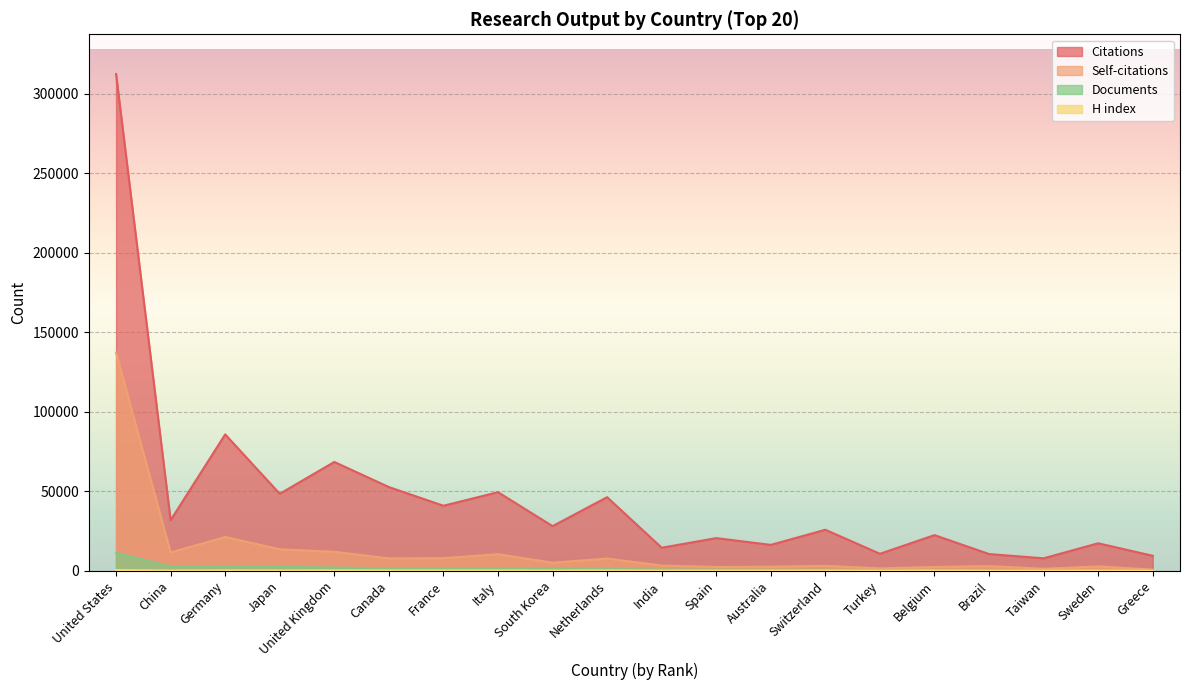

Rank the series by their maximum value, from lowest to highest.

H index, Documents, Self-citations, Citations